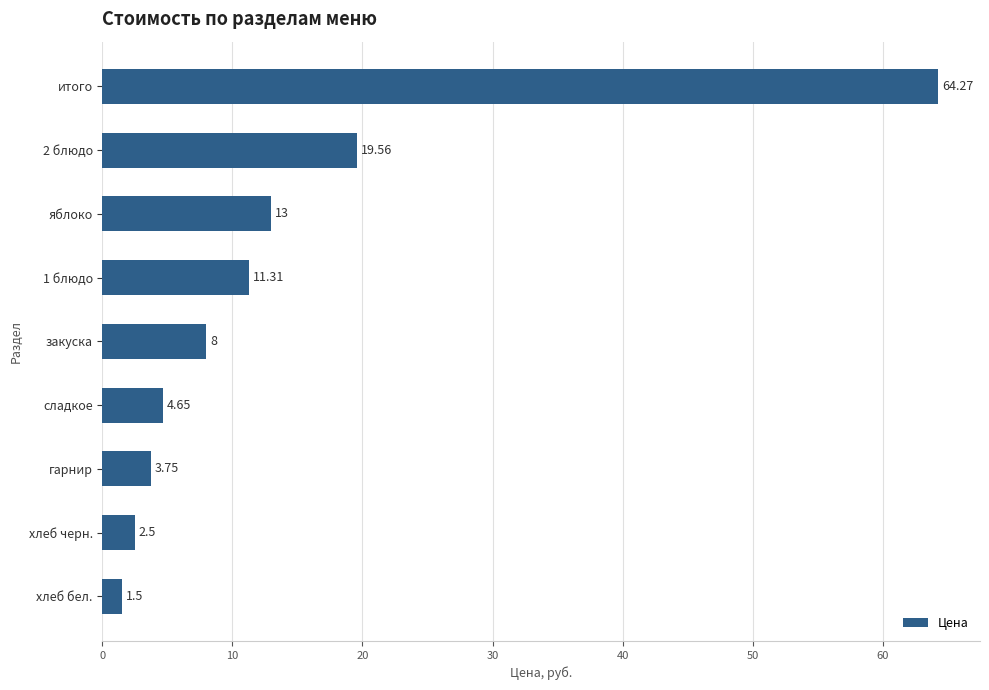

Between гарнир and сладкое, which is larger?

сладкое